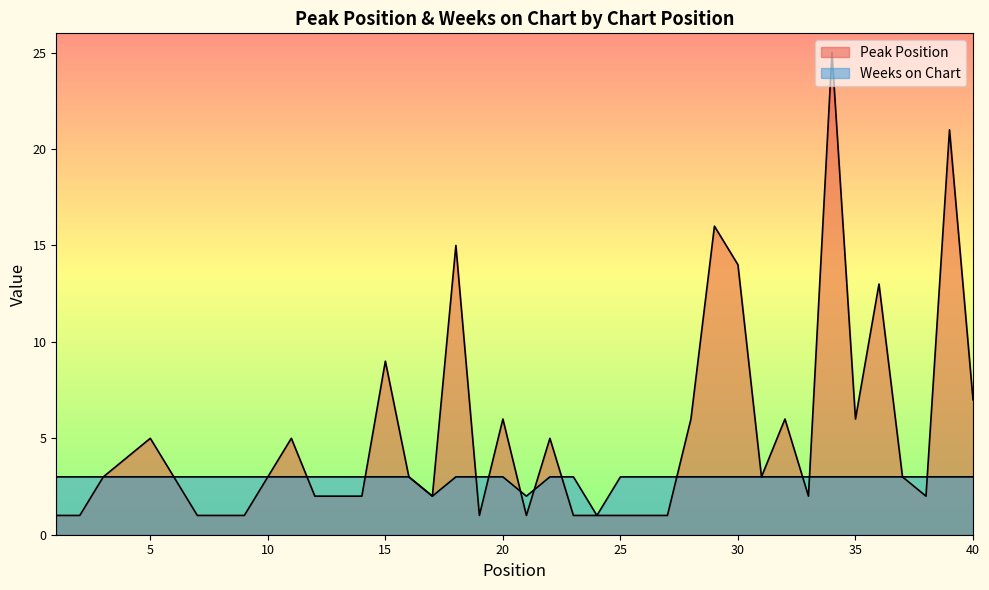

Where is the first local maximum for Peak Position?

5